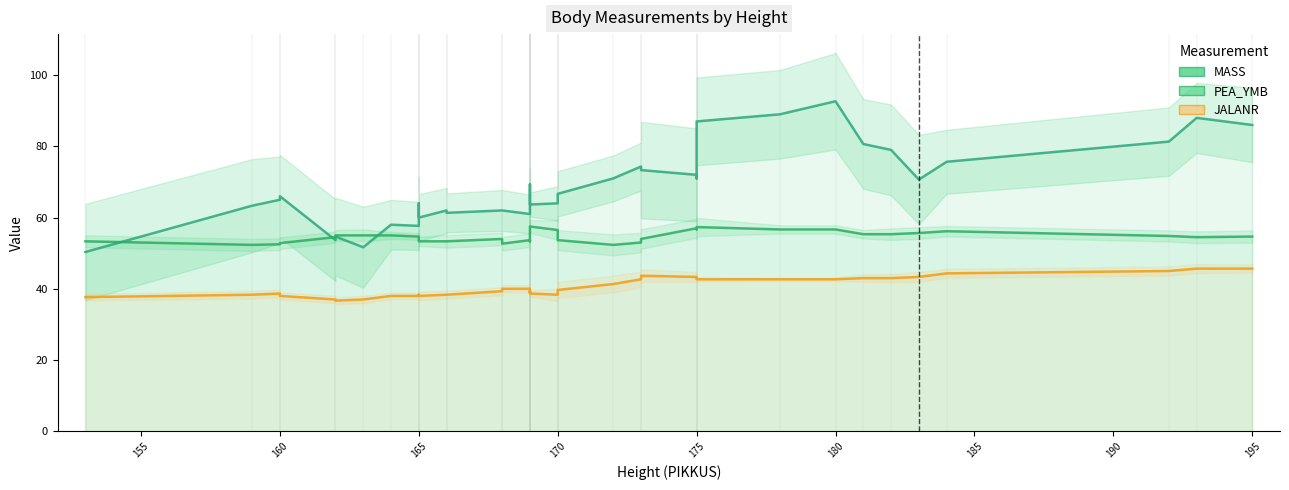

What is the difference between the maximum and minimum values in the JALANR series?

9.0